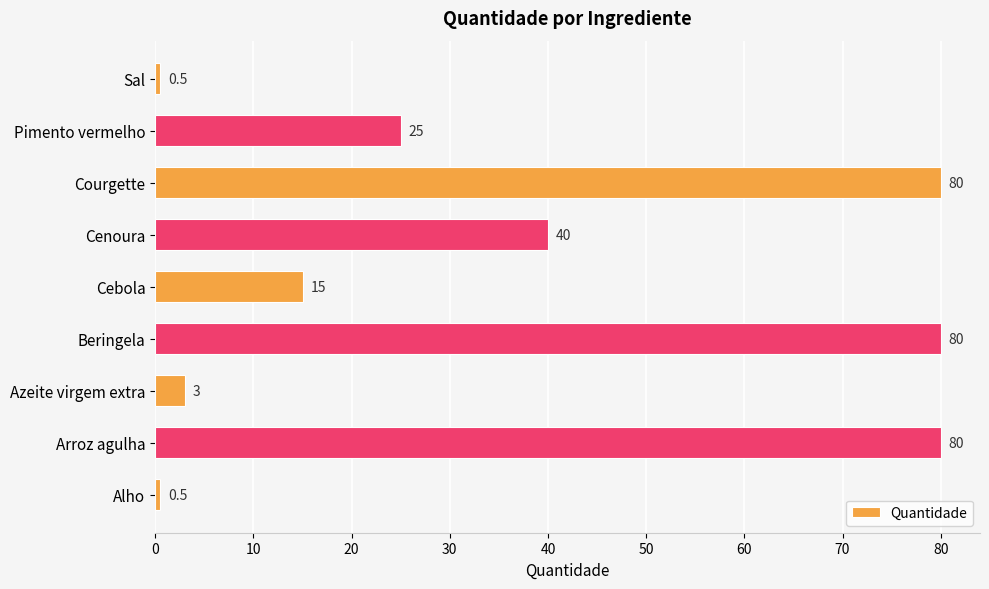

What is the maximum value shown in the chart?

80.0